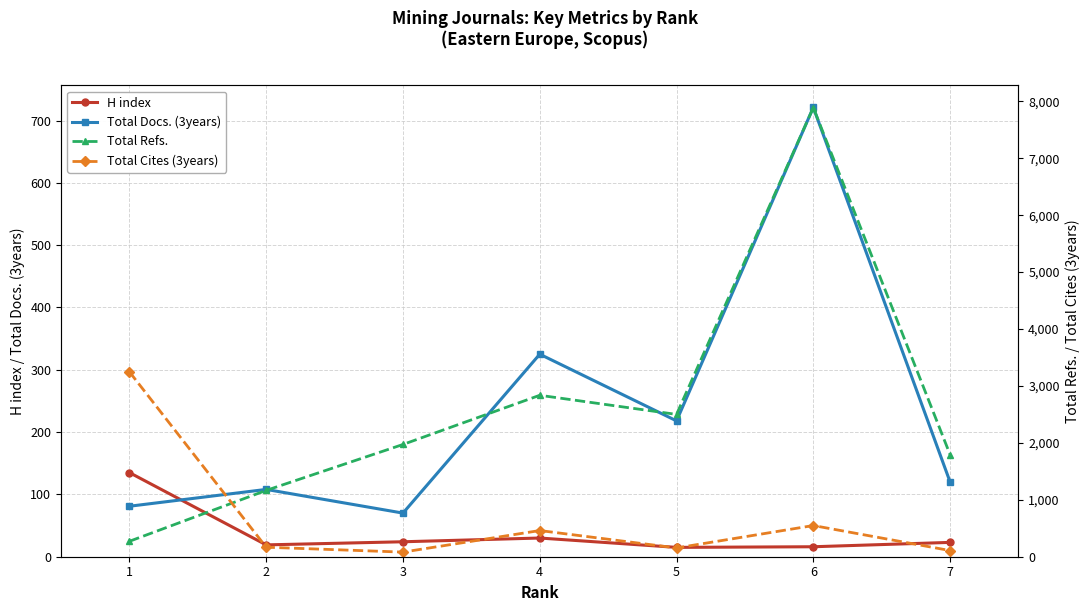

Reading left to right, transcribe all the data shown in this chart.

H index: 135	19	24	30	15	16	23
Total Docs. (3years): 81	108	70	325	218	721	120
Total Refs.: 271	1165	1972	2836	2500	7889	1793
Total Cites (3years): 3248	167	81	460	154	548	108